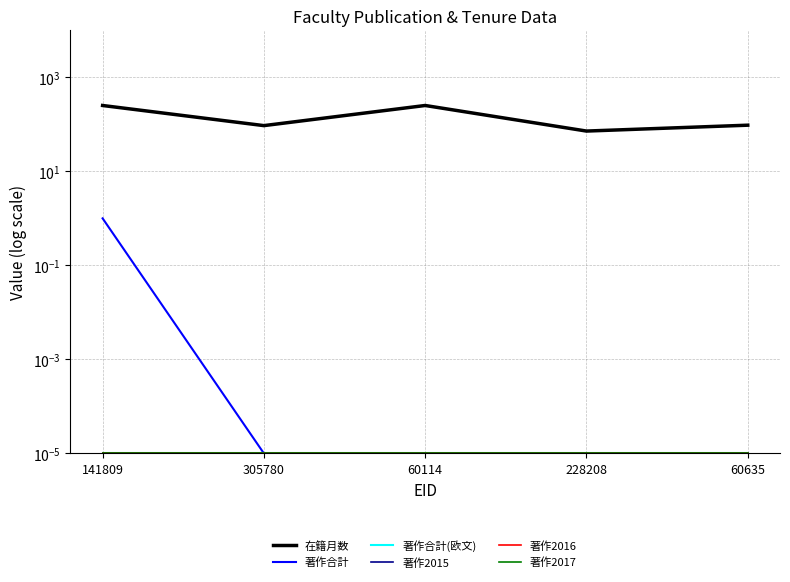

What is the label of the 4th point from the right?

305780